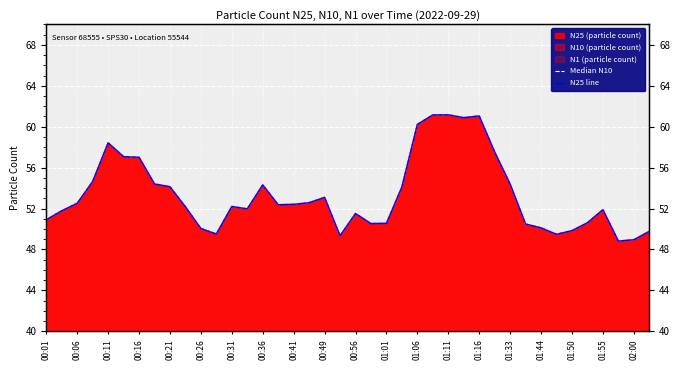

The value of Median N10 at 00:26 is 88.1. True or false?

False